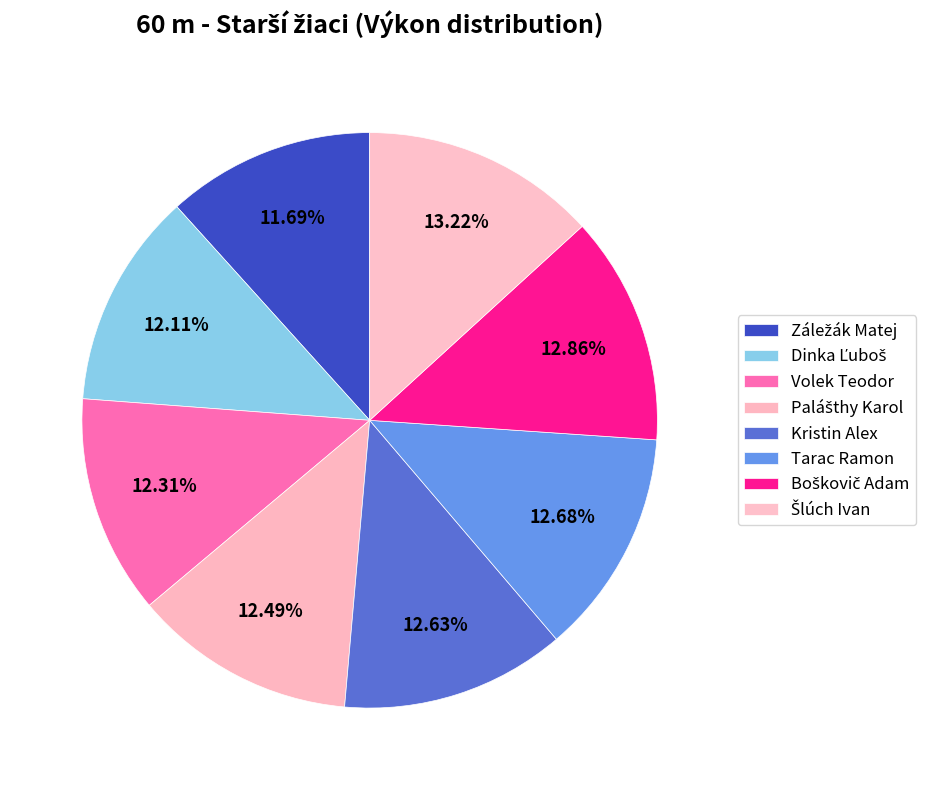

Which slice is the smallest?

Záležák Matej